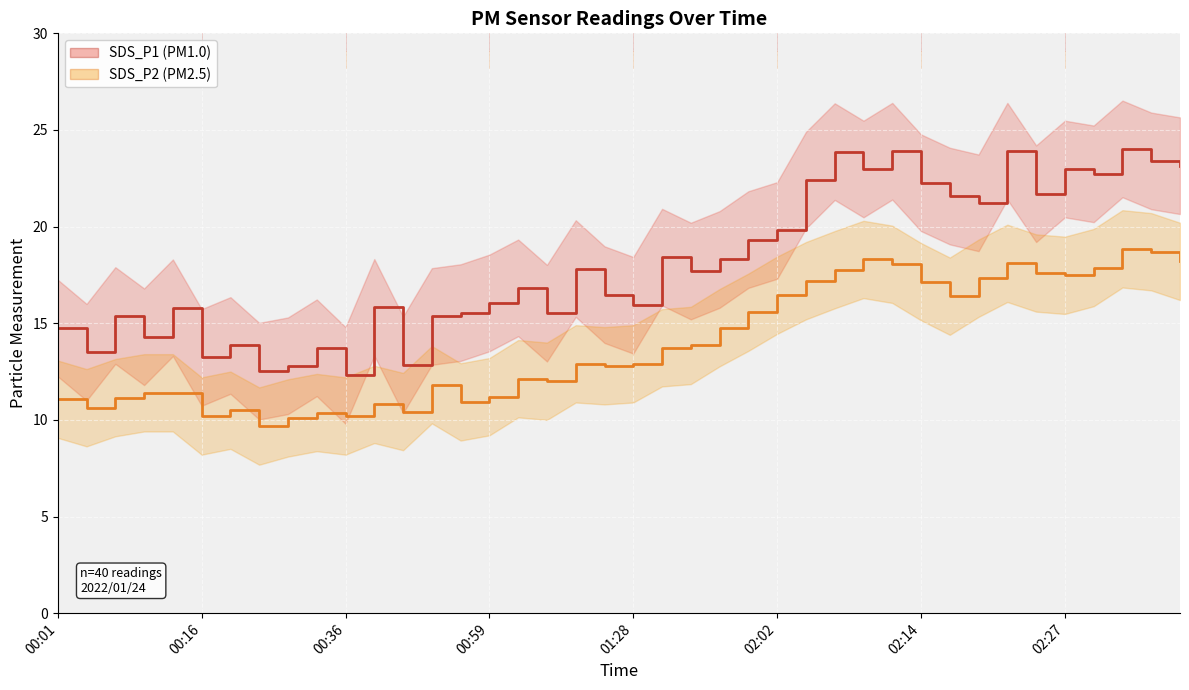

What is the difference between the maximum and second lowest values in the SDS_P1 series?

11.5